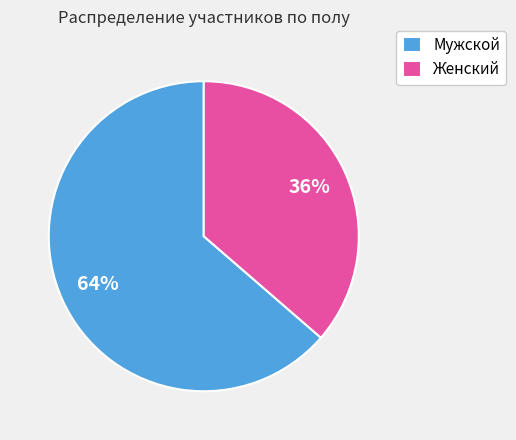

Which has a higher value, Женский or Мужской?

Мужской